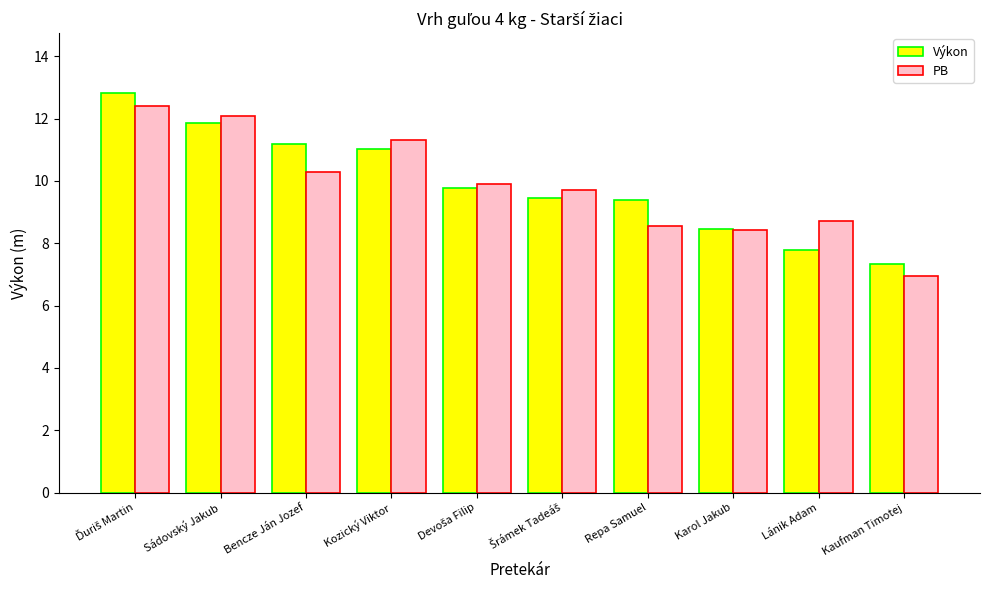

Is it true that Výkon equals 8.5 at Karol Jakub?

True